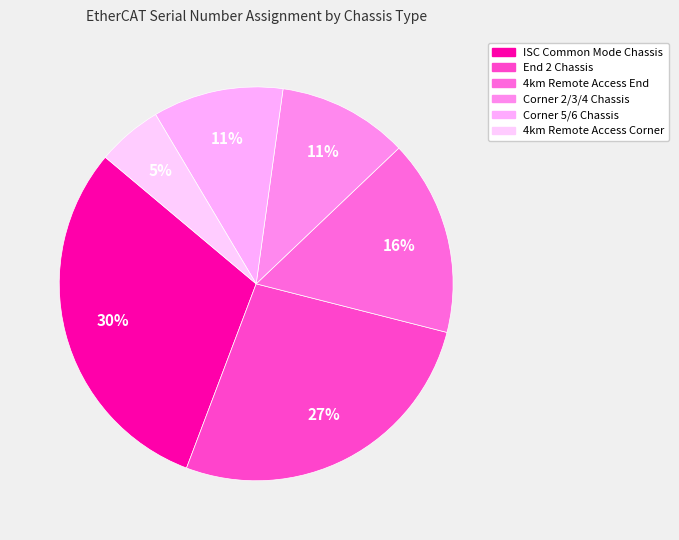

How many segments does this pie chart have?

6